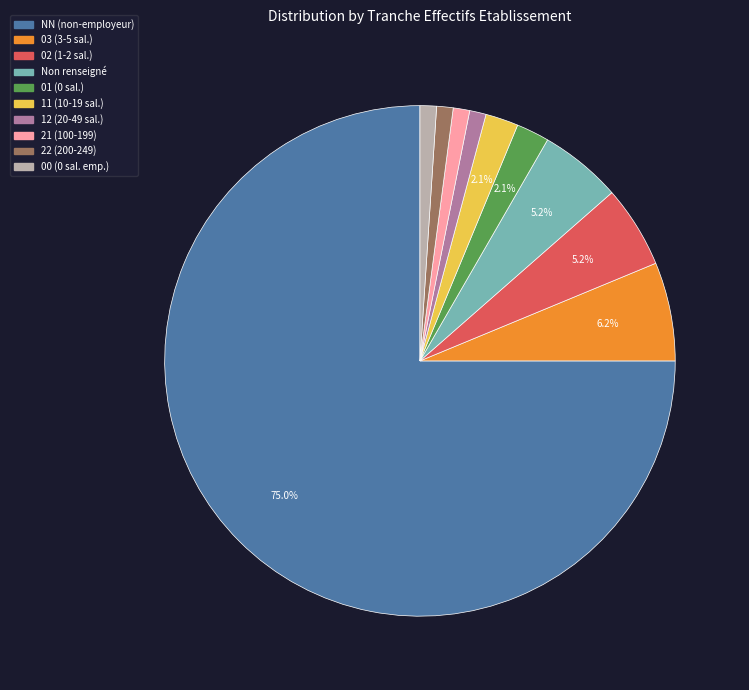

Does any single category account for the majority?

Yes